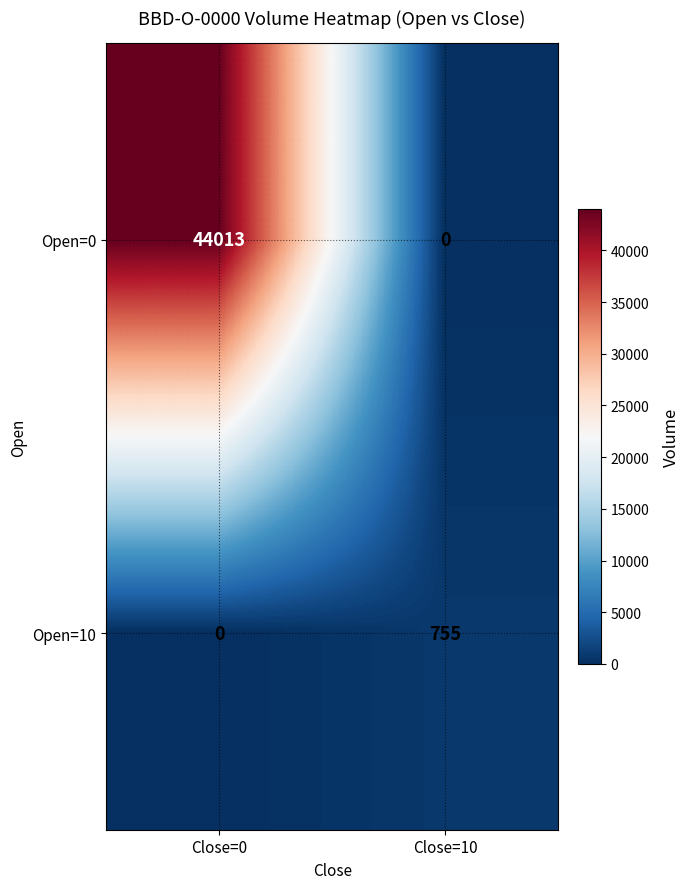

How many distinct data groups are displayed?

2